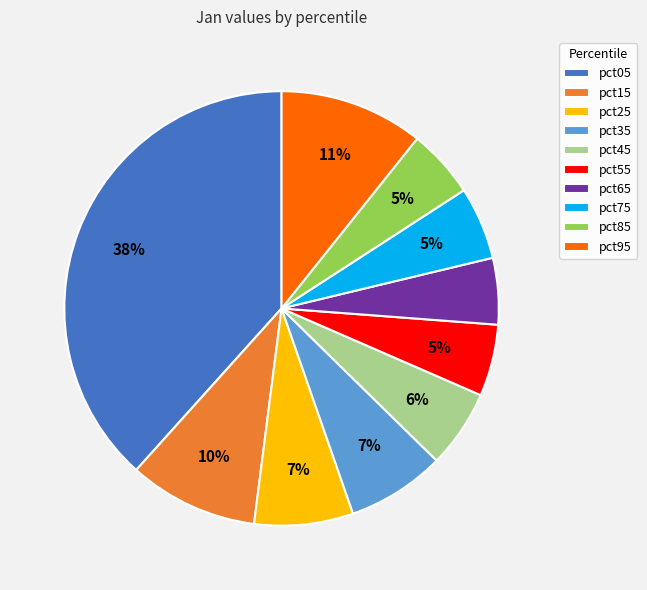

True or false: pct65 accounts for 5% of the total.

True